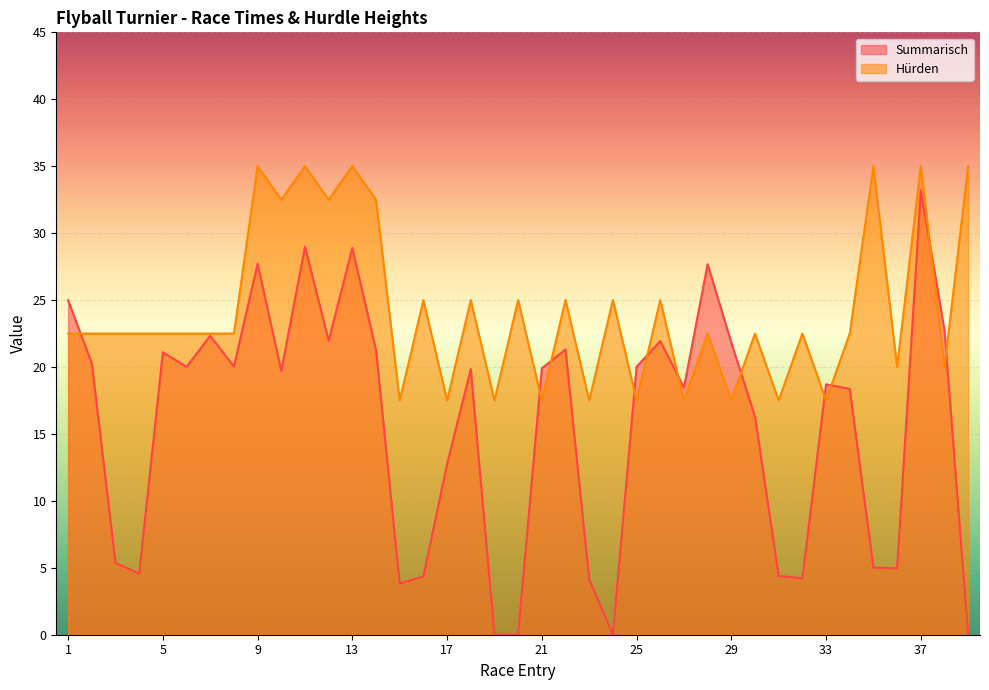

How many intersections are there between Hürden and Summarisch?

11